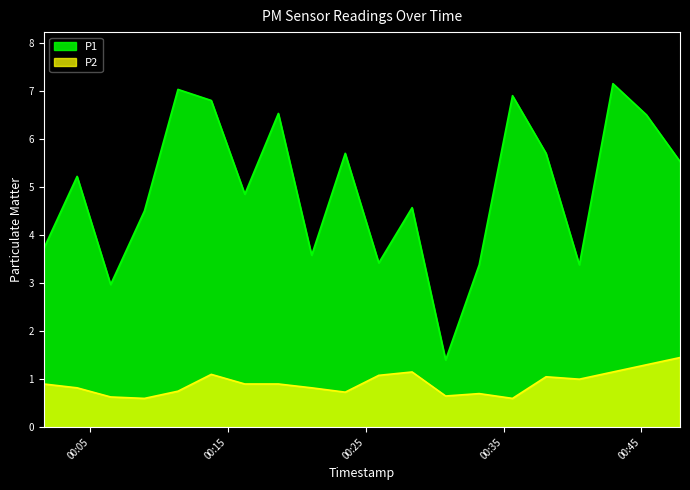

Rank the categories by P2 value from lowest to highest.

2022-07-09T00:08:57, 2022-07-09T00:35:39, 2022-07-09T00:06:30, 2022-07-09T00:30:48, 2022-07-09T00:33:14, 2022-07-09T00:23:31, 2022-07-09T00:11:23, 2022-07-09T00:04:04, 2022-07-09T00:21:05, 2022-07-09T00:01:39, 2022-07-09T00:16:14, 2022-07-09T00:18:40, 2022-07-09T00:40:30, 2022-07-09T00:38:05, 2022-07-09T00:25:57, 2022-07-09T00:13:48, 2022-07-09T00:28:22, 2022-07-09T00:42:56, 2022-07-09T00:45:22, 2022-07-09T00:47:48